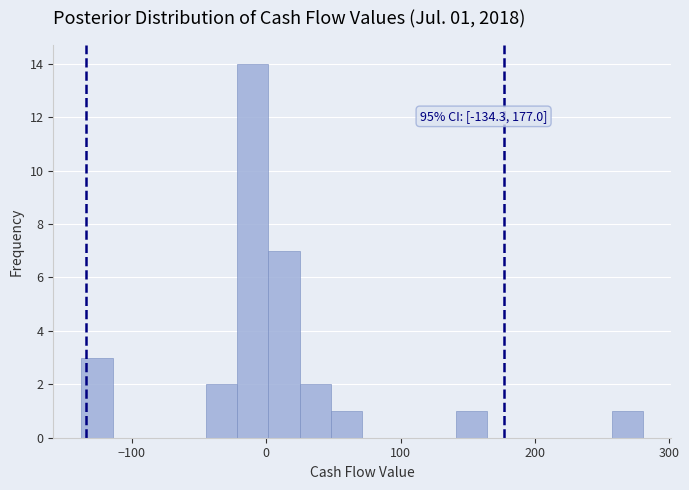

Read against the x-axis, roughly where is the centre of the tallest bar?

-10